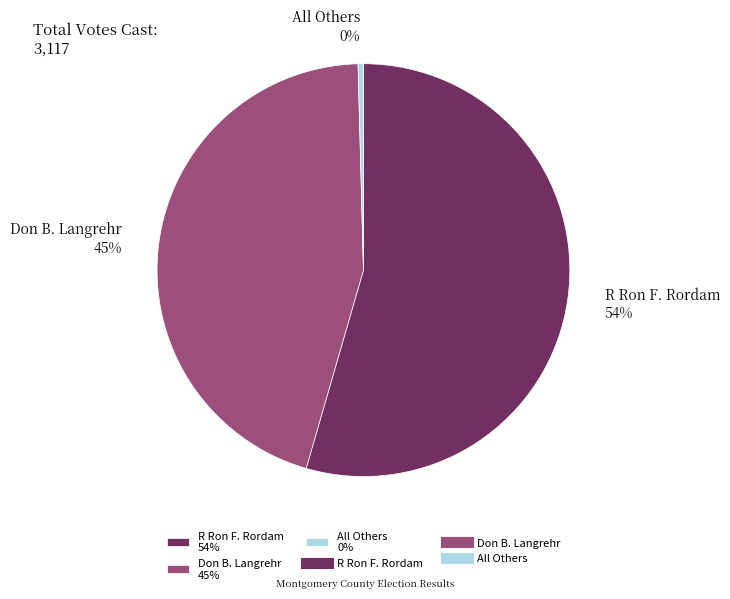

Count the number of slices in the pie.

3